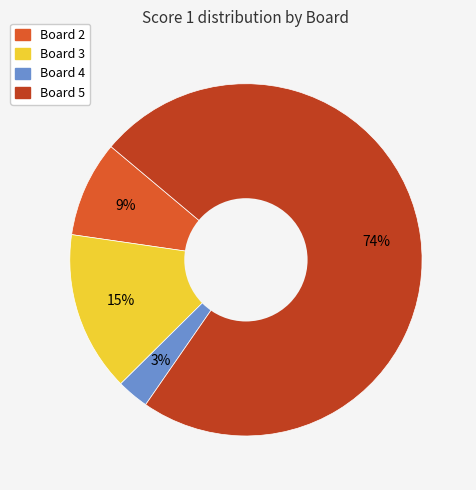

Which has a higher value, Board 3 or Board 2?

Board 3